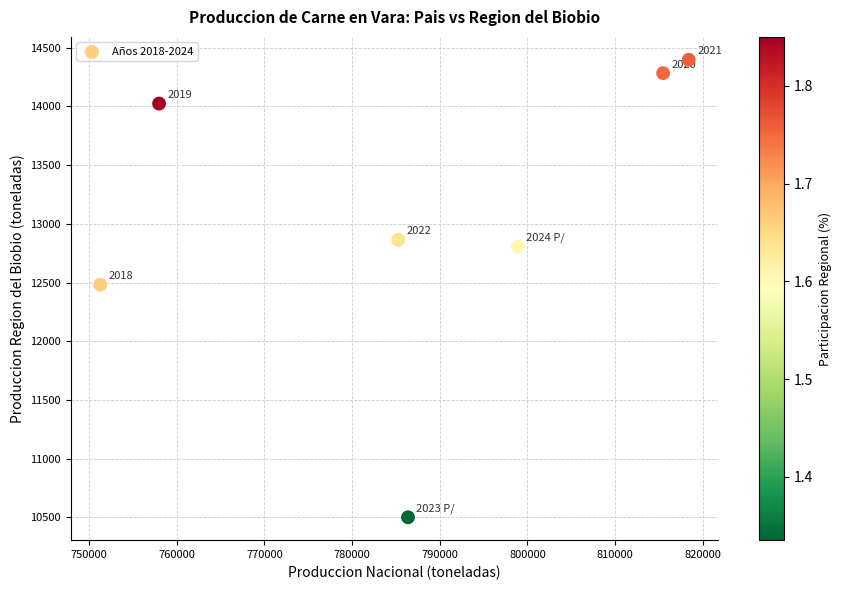

What is the range of X values (max minus min)?

67100.0